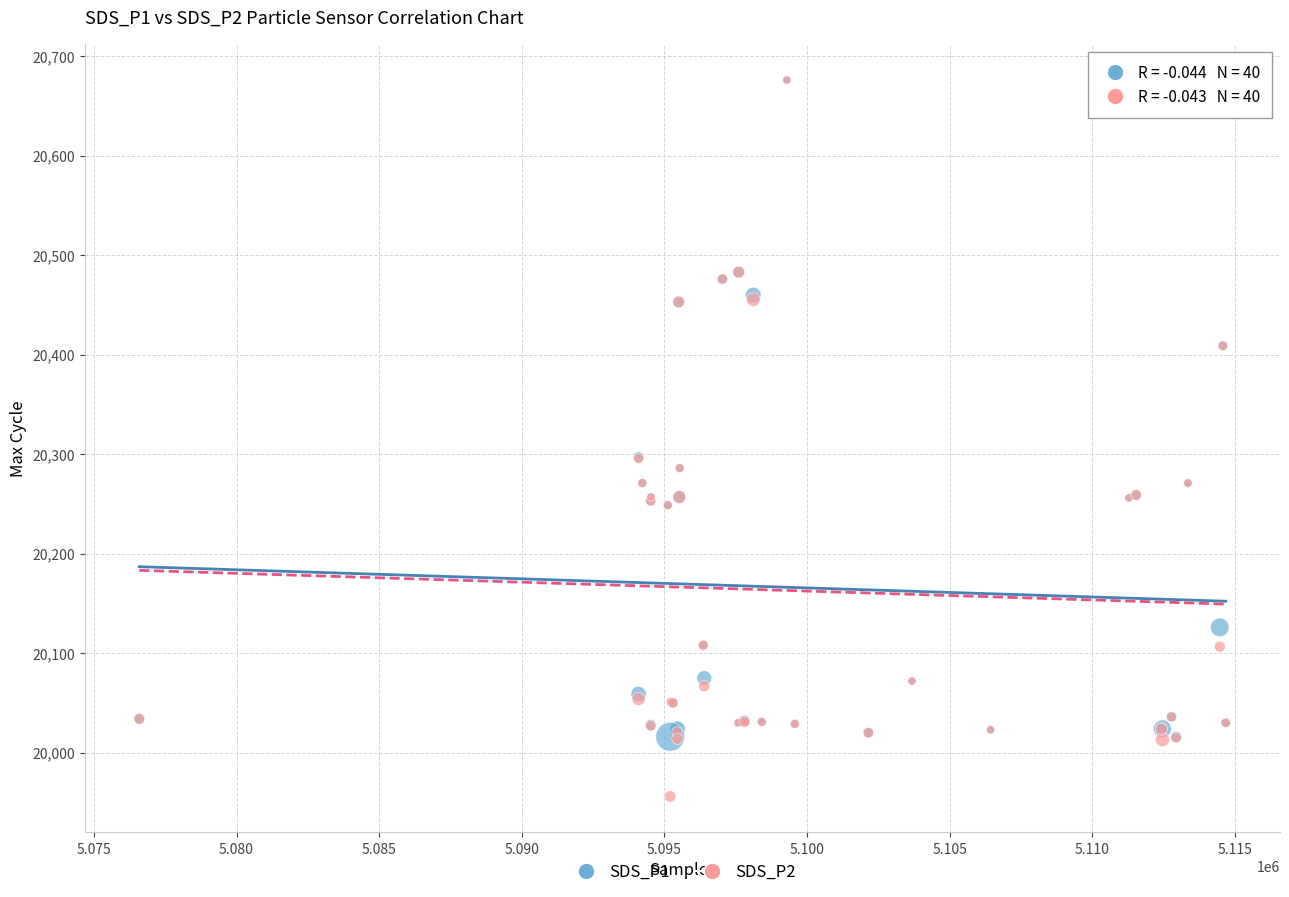

What are all the series names shown in the legend?

SDS_P1, SDS_P2